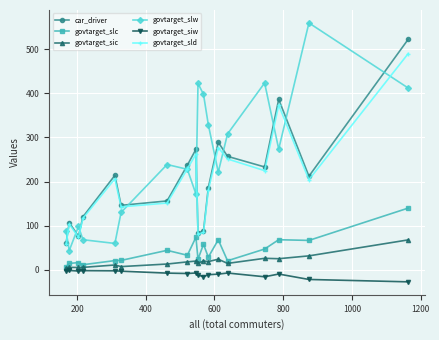

What is the value of the car_driver point at the 5th from the left?

214.0